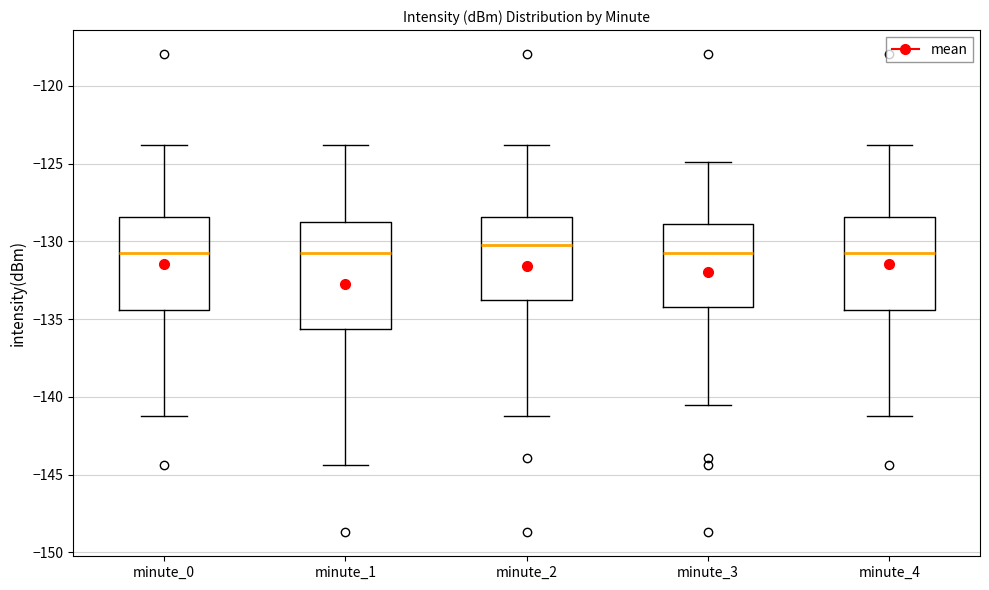

Which box is the tallest, from its lower edge to its upper edge?

minute_1